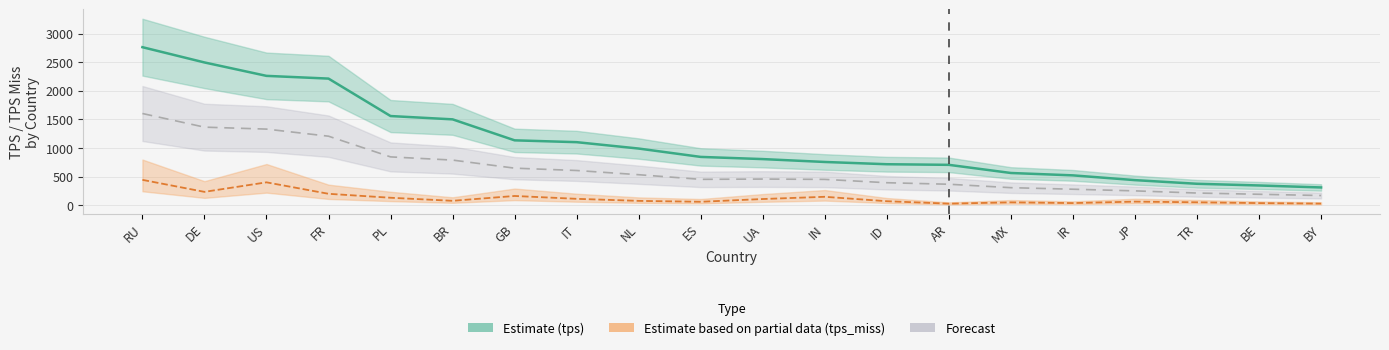

Which series has the largest range (max minus min)?

tps (Estimate)